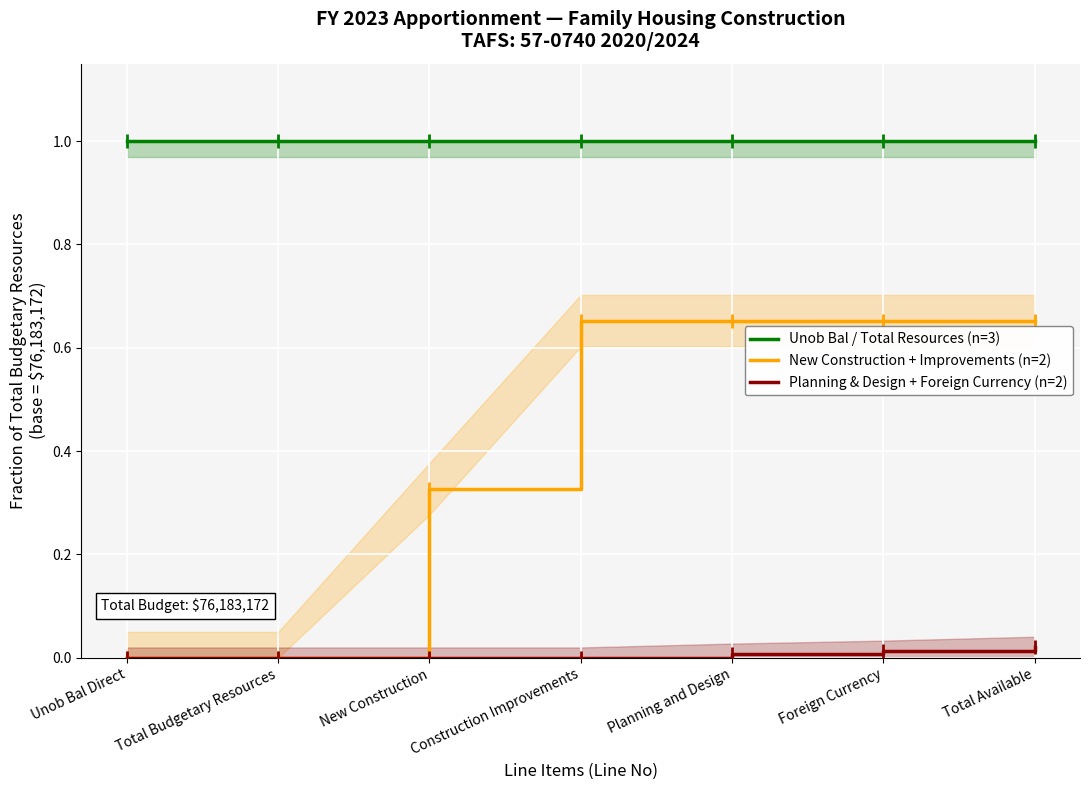

Between Total Budgetary Resources and Unob Bal Direct, which is larger?

Total Budgetary Resources